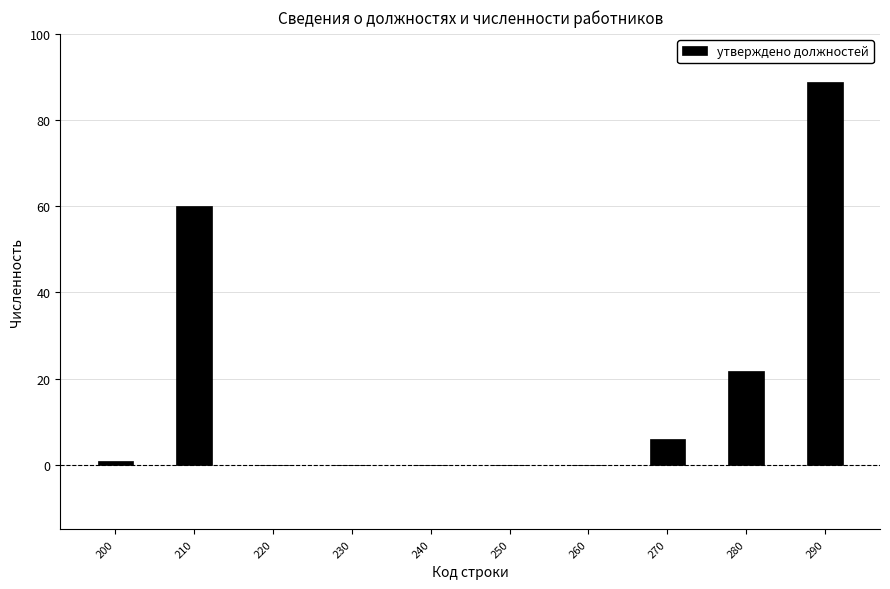

Reading left to right, list all the values displayed in this chart.

200=1.0	210=60.0	220=0.0	230=0.0	240=0.0	250=0.0	260=0.0	270=6.0	280=21.8	290=88.8